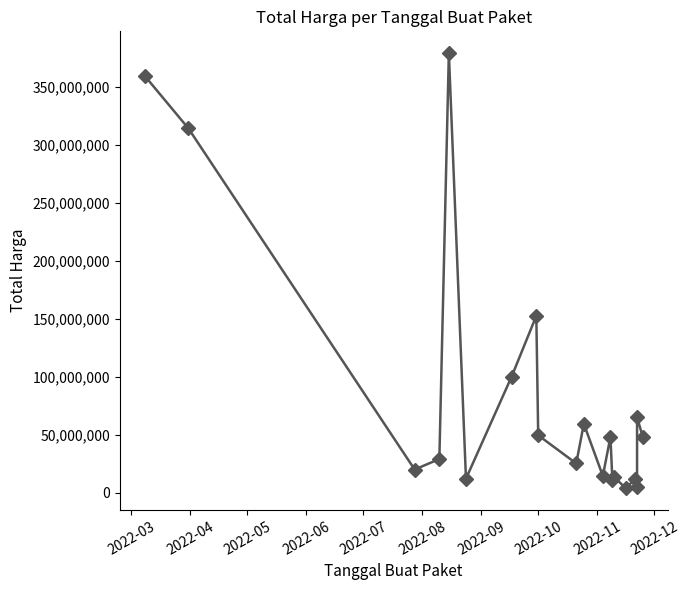

How many interior local peaks (higher than both neighbors) does the data have?

7